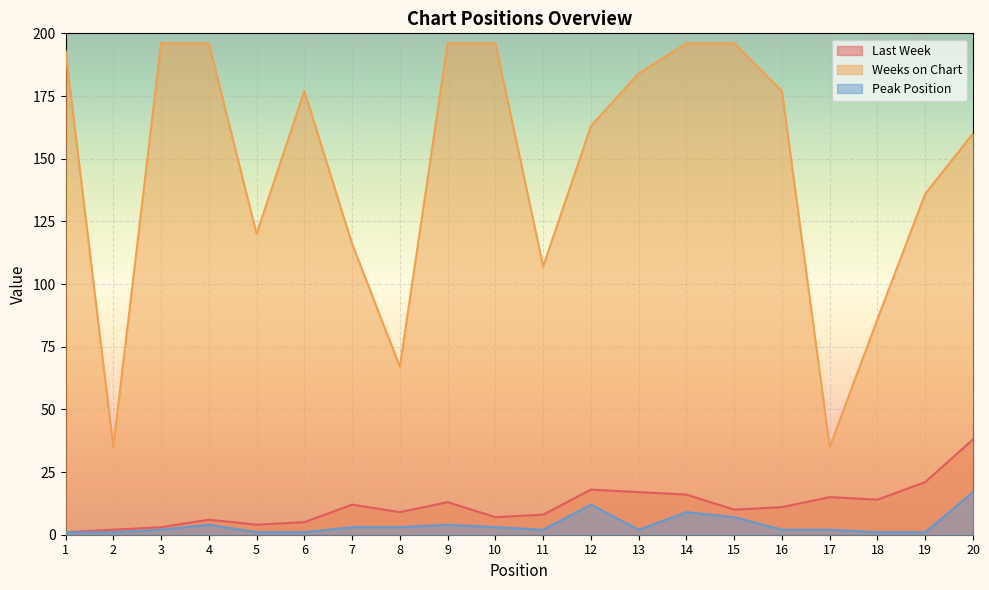

How many values in the Weeks on Chart series are below 177?

10